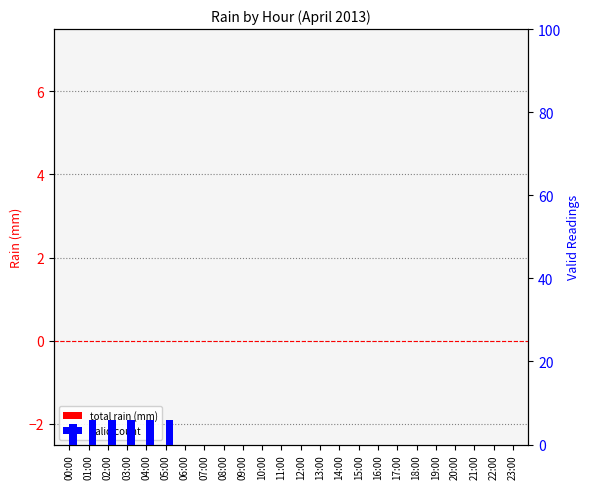

What is the maximum value shown in the chart?

6